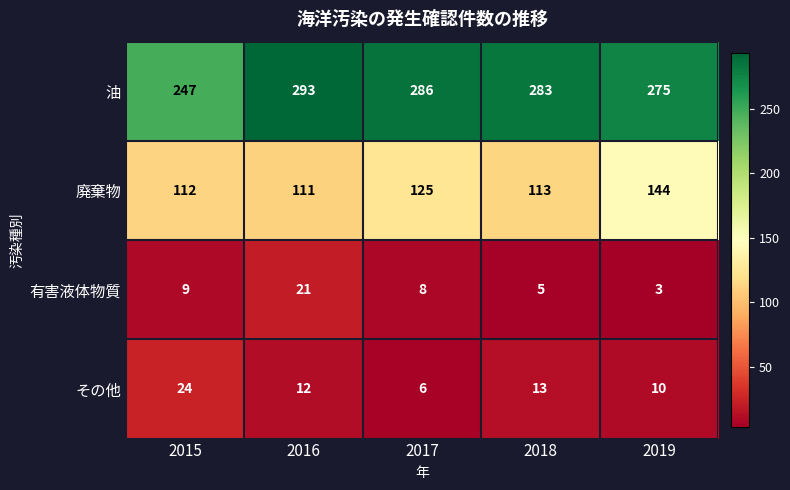

At which label does 有害液体物質 first exceed 8?

2015